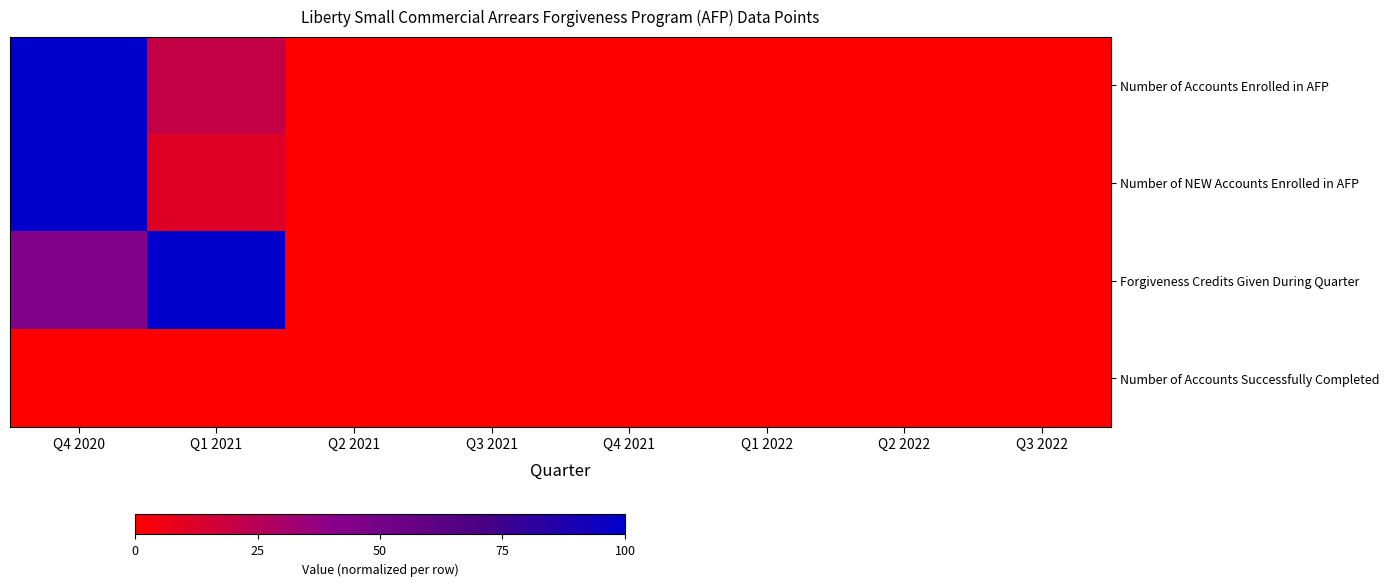

At which category is the sum across all series the highest?

Q4 2020